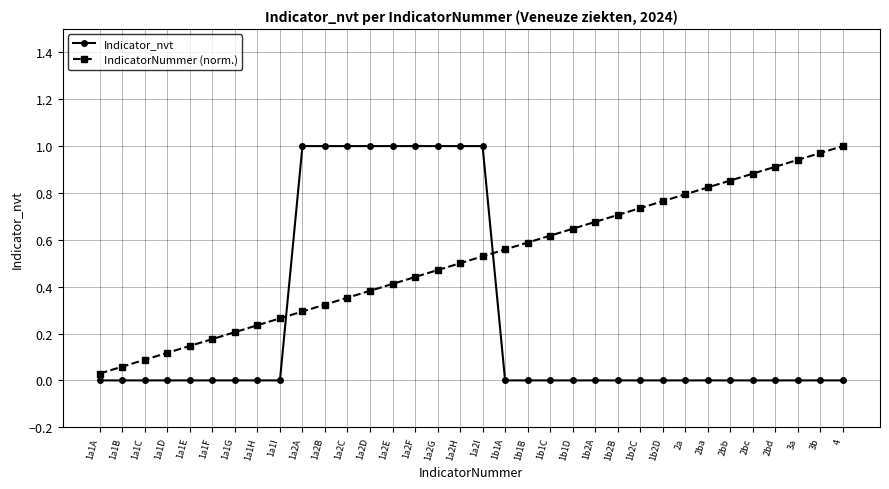

Rank the series at 2bc from highest to lowest value.

IndicatorNummer (norm.), Indicator_nvt